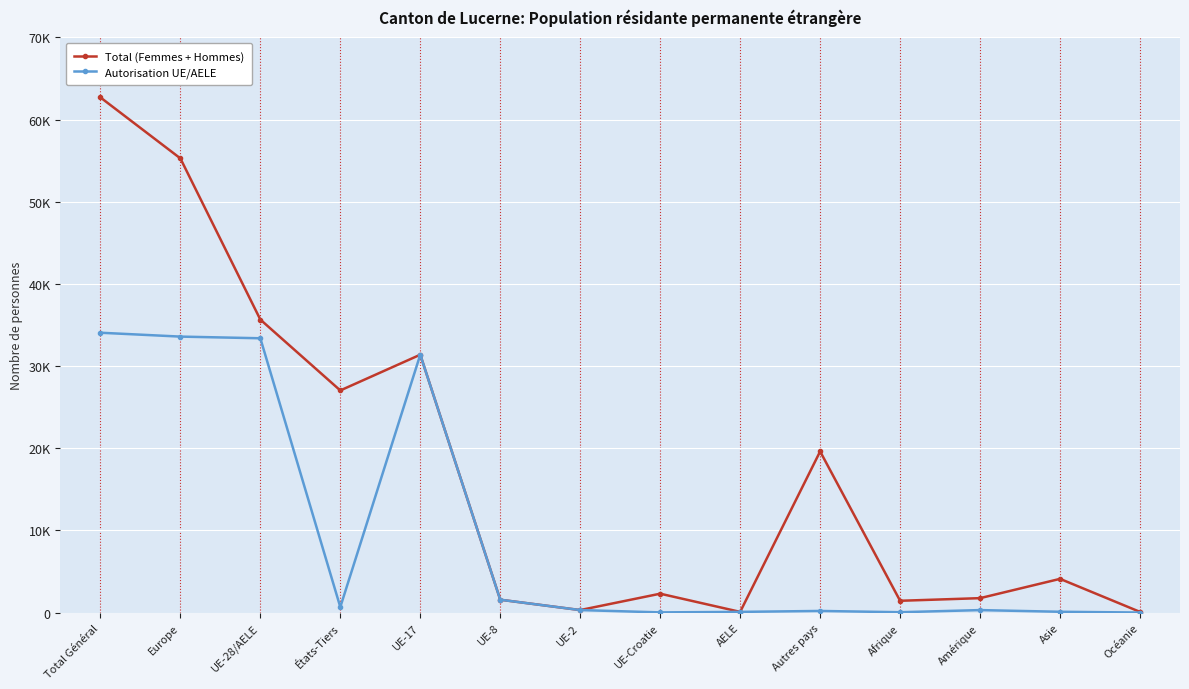

What are all the series names shown in the legend?

Total (Femmes + Hommes), Autorisation UE/AELE